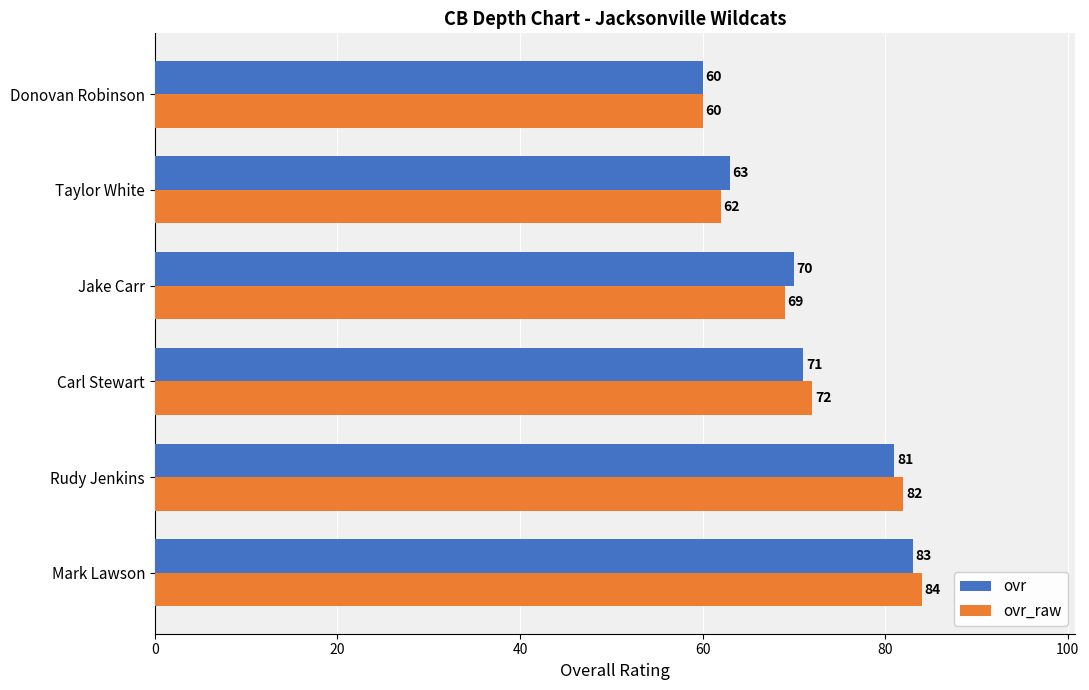

Which series has the largest range (max minus min)?

ovr_raw